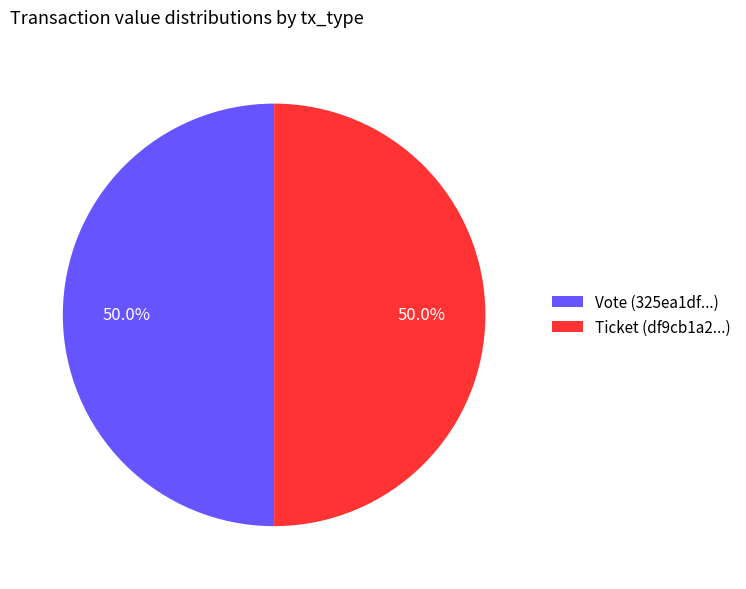

Count the number of slices in the pie.

2